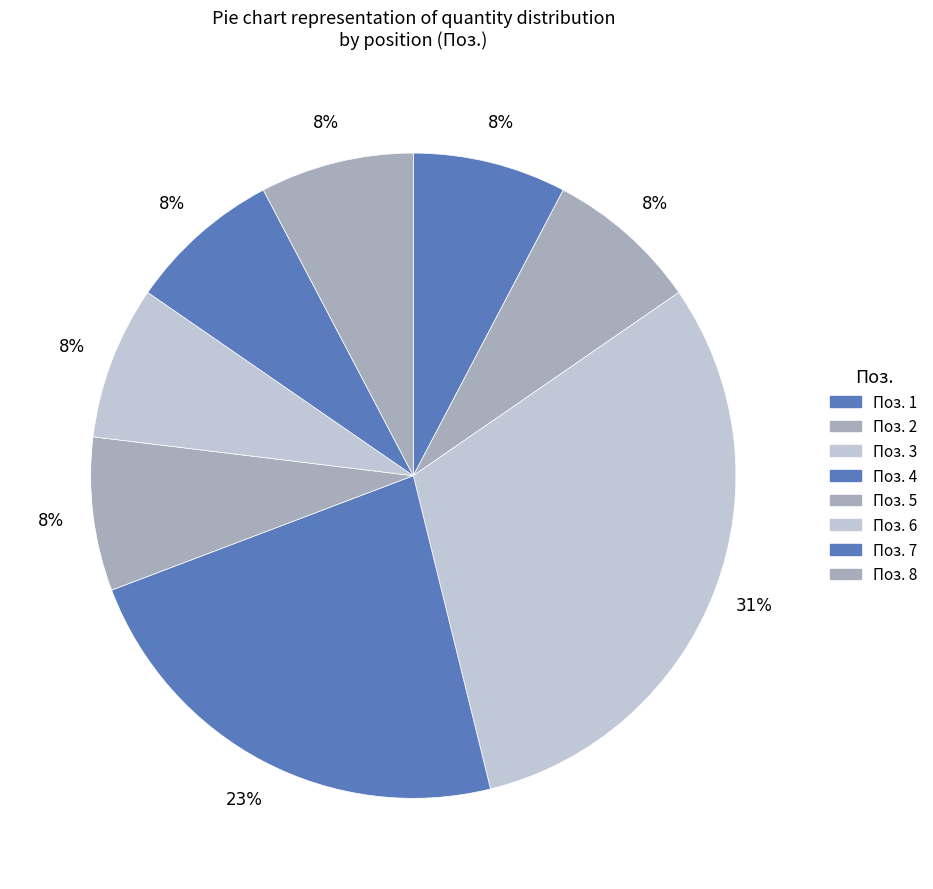

Count the number of slices in the pie.

8